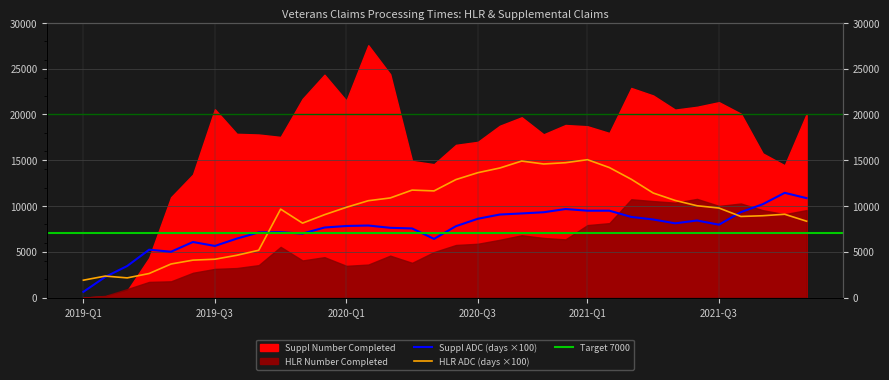

What is the label of the 8th point from the right?

2021-04